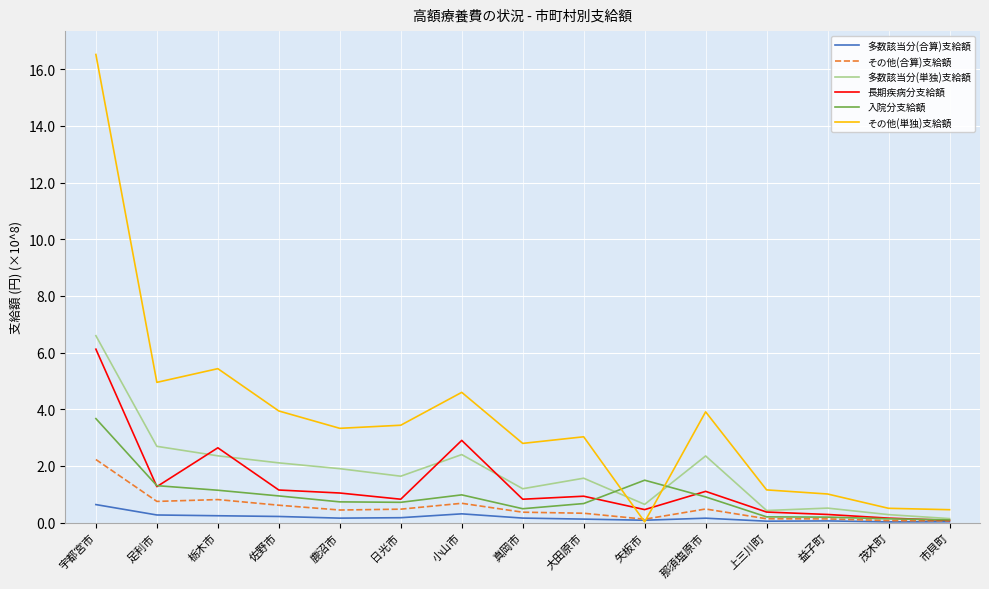

At 大田原市, list the series in order from smallest to largest.

多数該当分(合算)支給額, その他(合算)支給額, 入院分支給額, 長期疾病分支給額, 多数該当分(単独)支給額, その他(単独)支給額